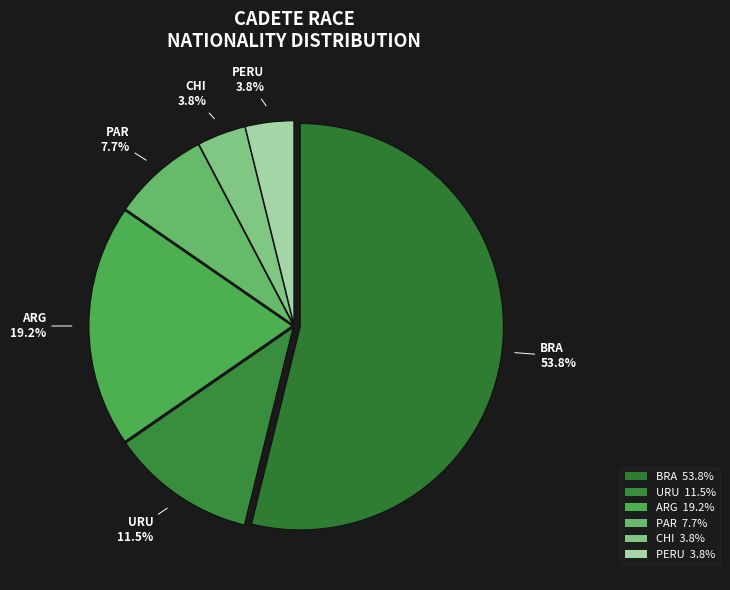

Combined, do PERU and BRA account for over 50%?

Yes